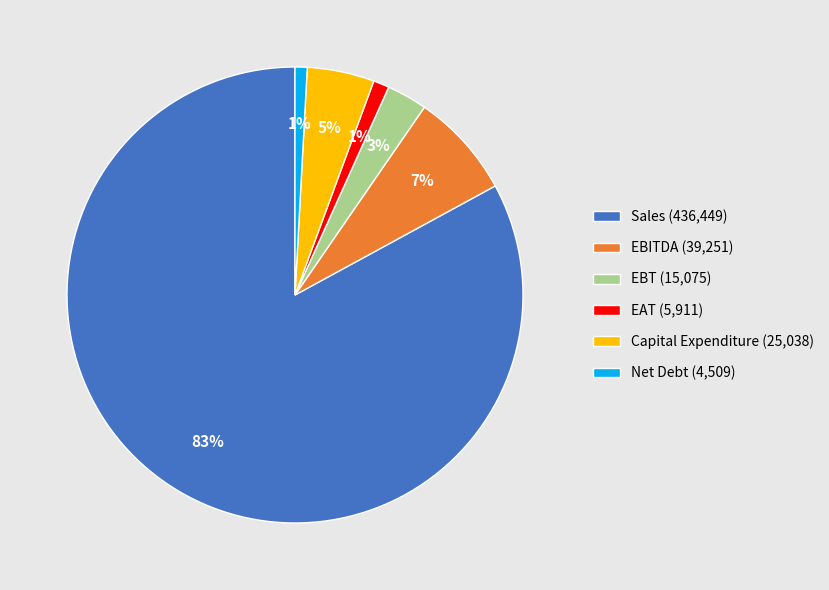

Which has a higher value, EBITDA (39,251) or EAT (5,911)?

EBITDA (39,251)